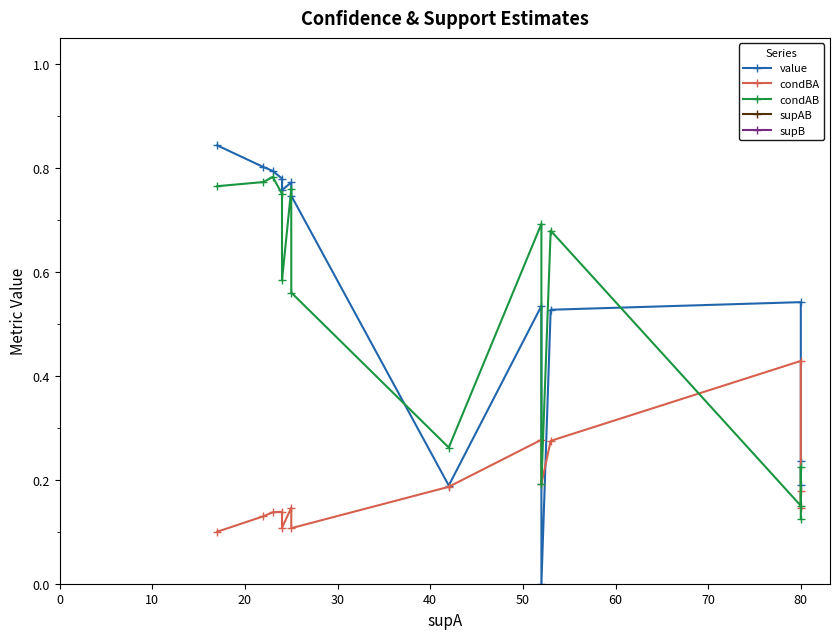

The value of value at 10 is 1.2. True or false?

False